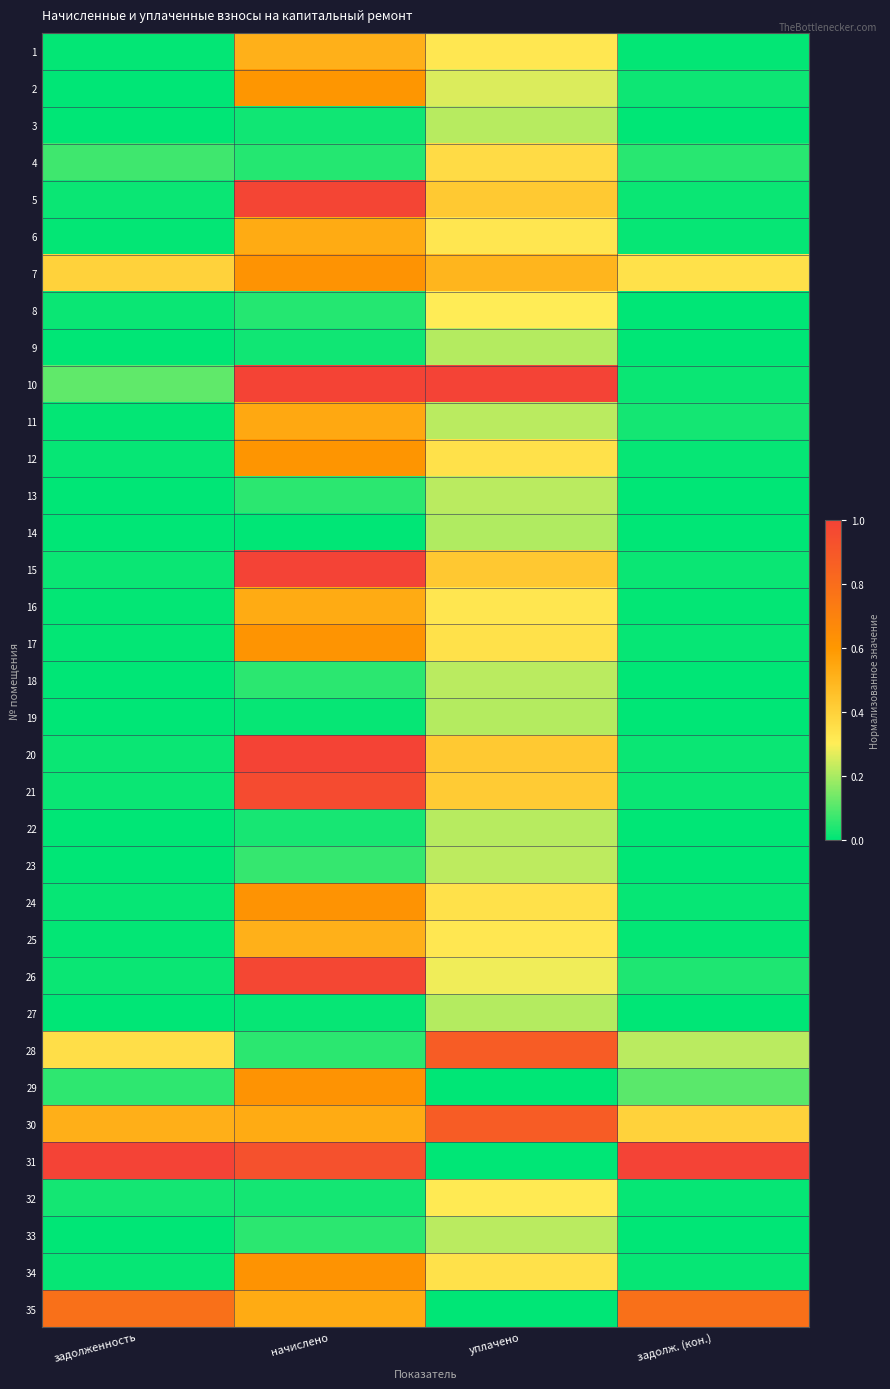

What is the total value across all series at задолженность?

3.5